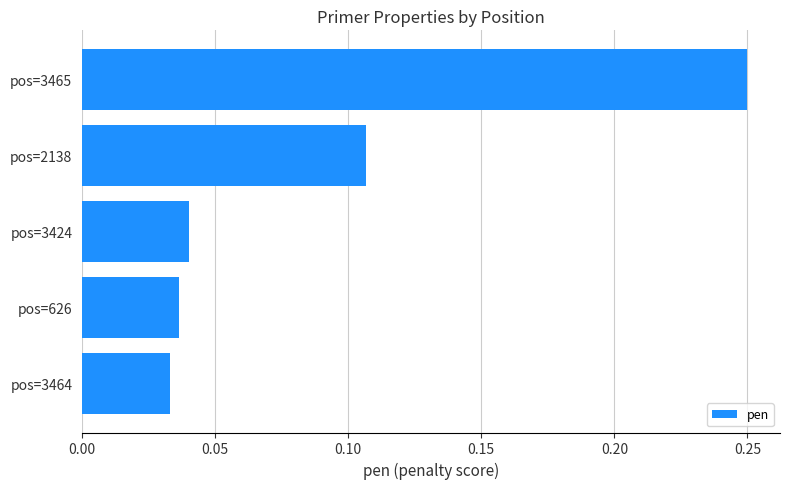

What is the sum of all values?

0.5